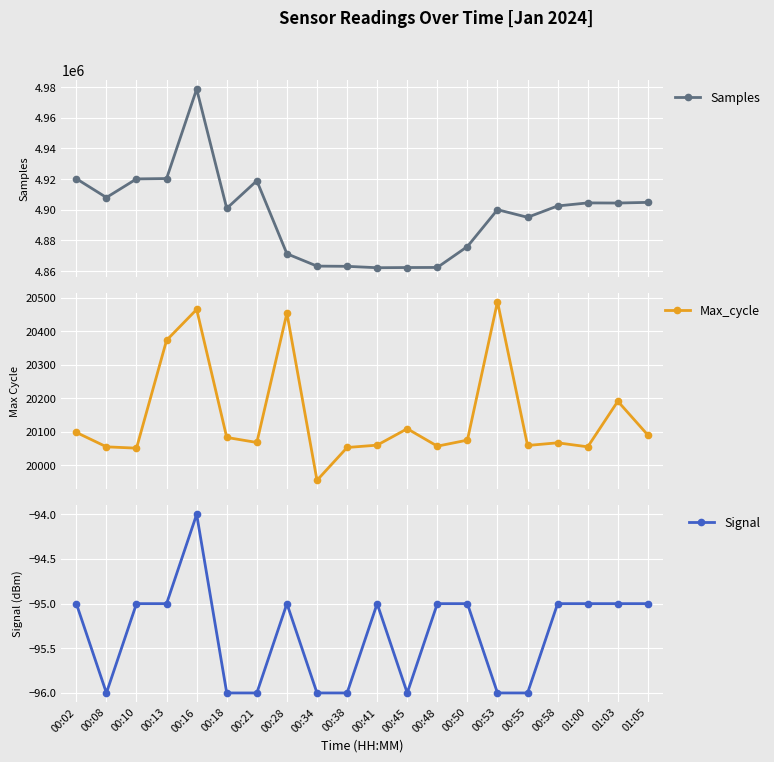

Rank the series at 01:00 from highest to lowest value.

Samples, Max_cycle, Signal